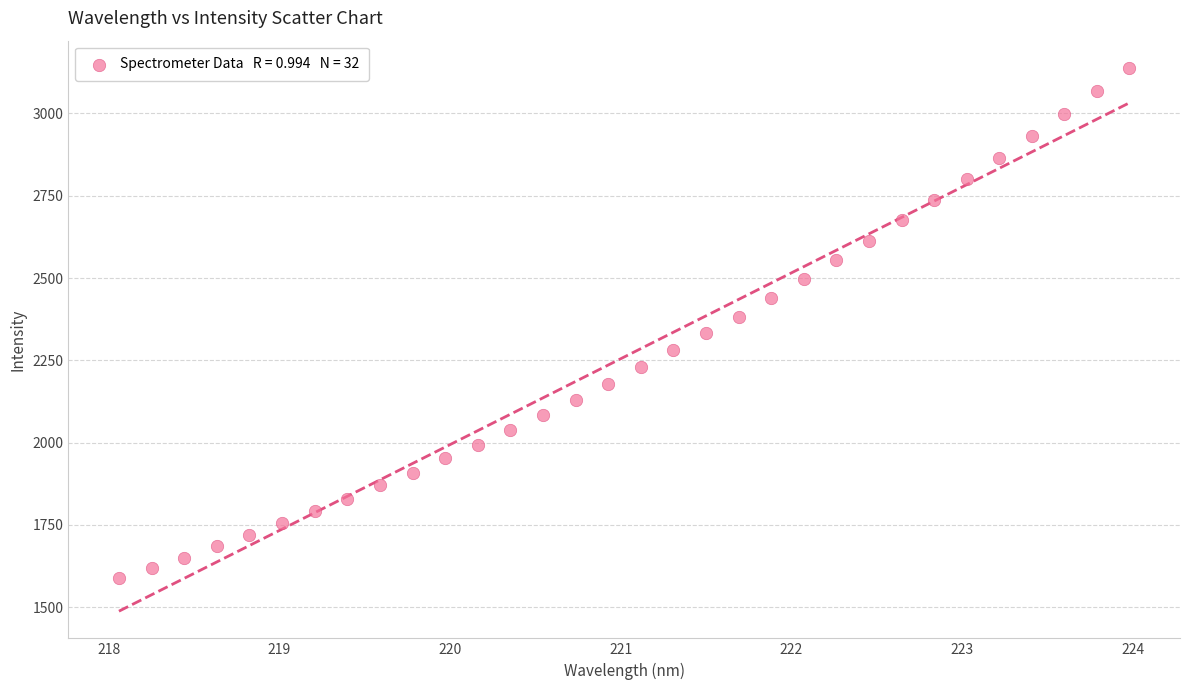

What is the range of X values (max minus min)?

5.9